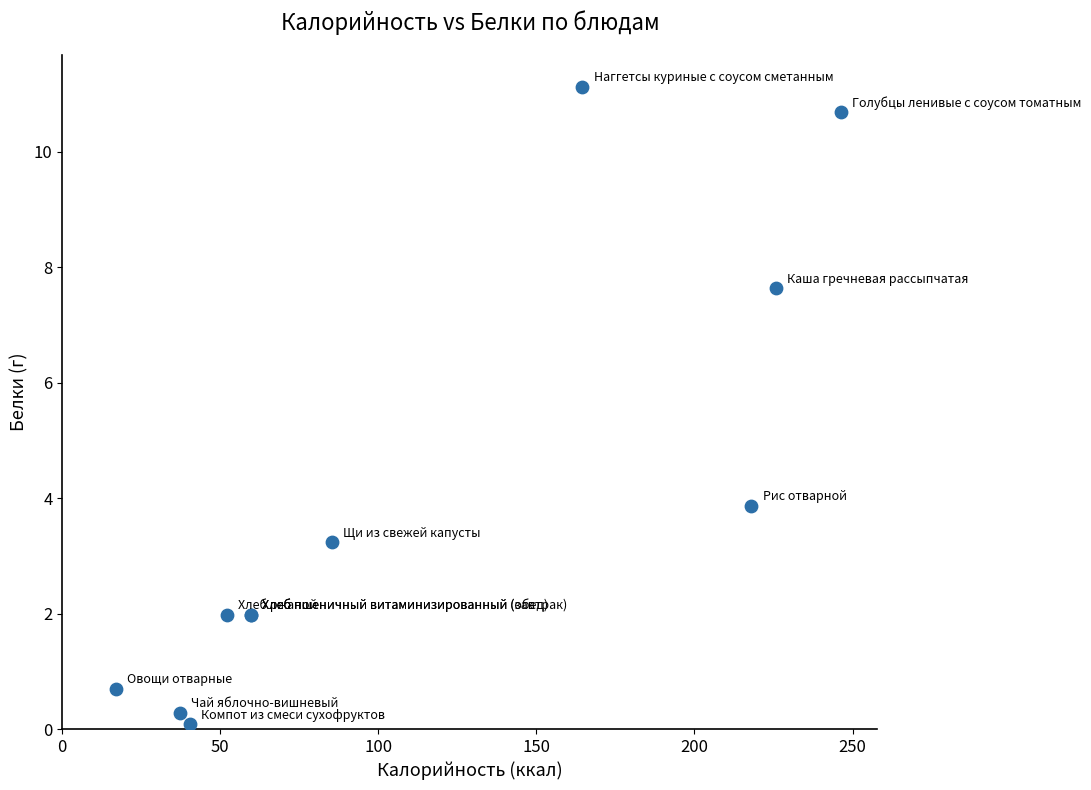

What Y value in the scatter plot is closest to 5?

3.9